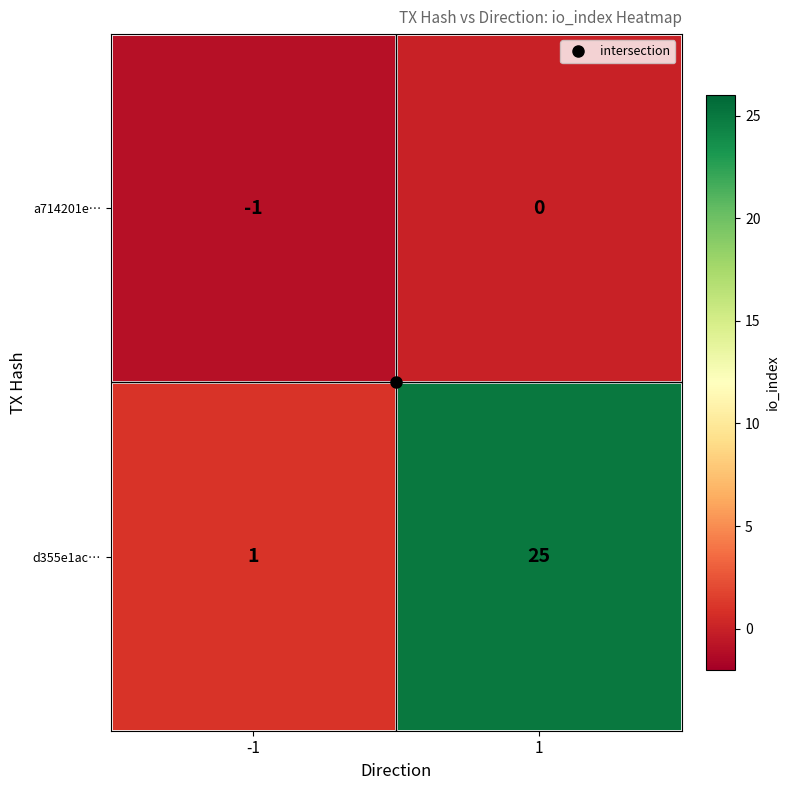

Which series changed the most between -1 and 1?

d355e1ac…